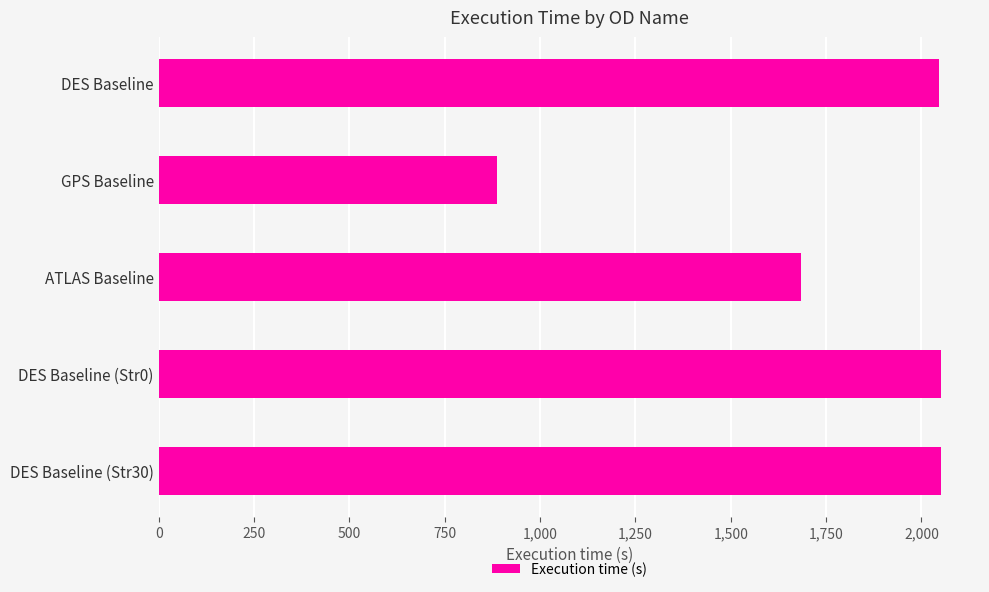

What is the change in value from GPS Baseline to ATLAS Baseline?

+797